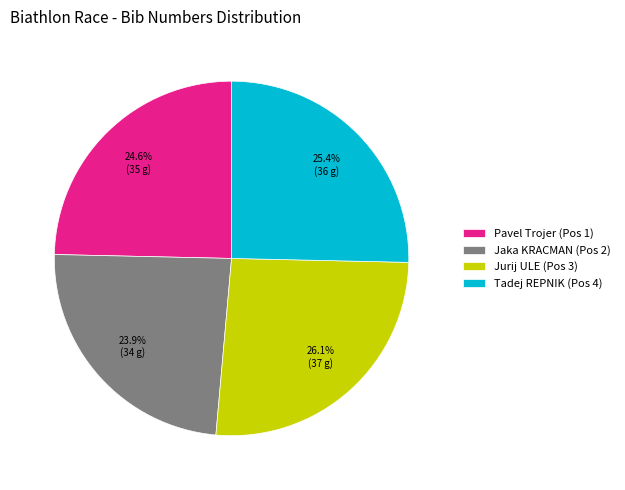

What is the smallest slice in the pie chart?

Jaka KRACMAN (Pos 2)